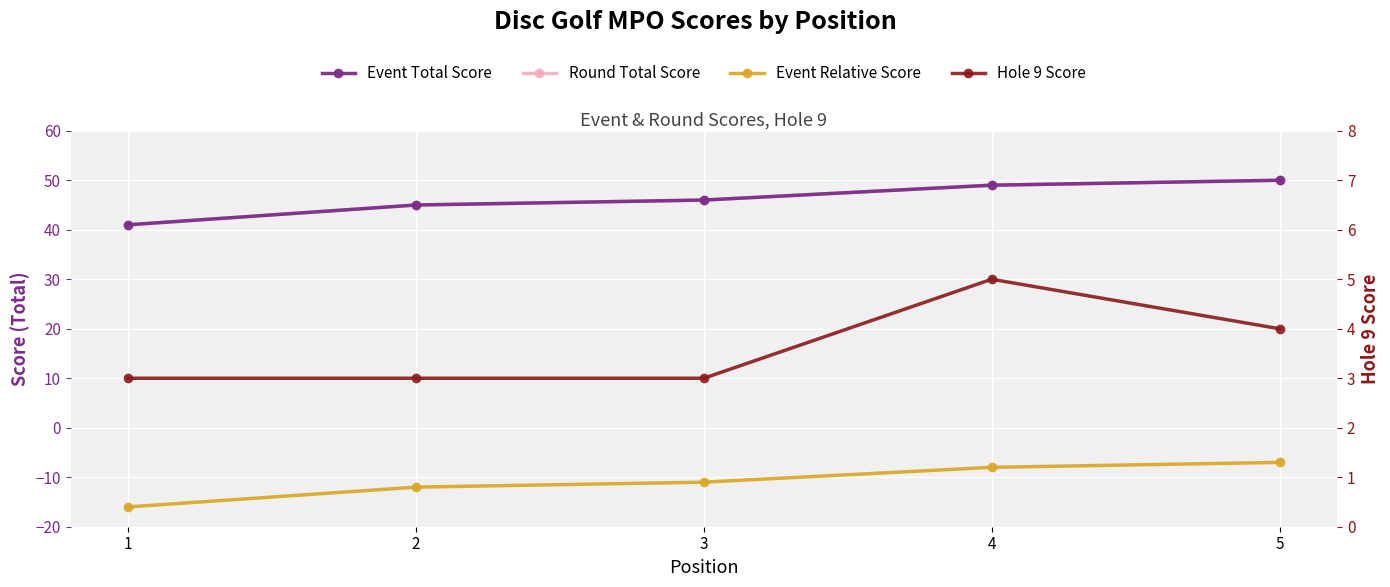

True or false: Event Relative Score and Event Total Score cross at least once.

False